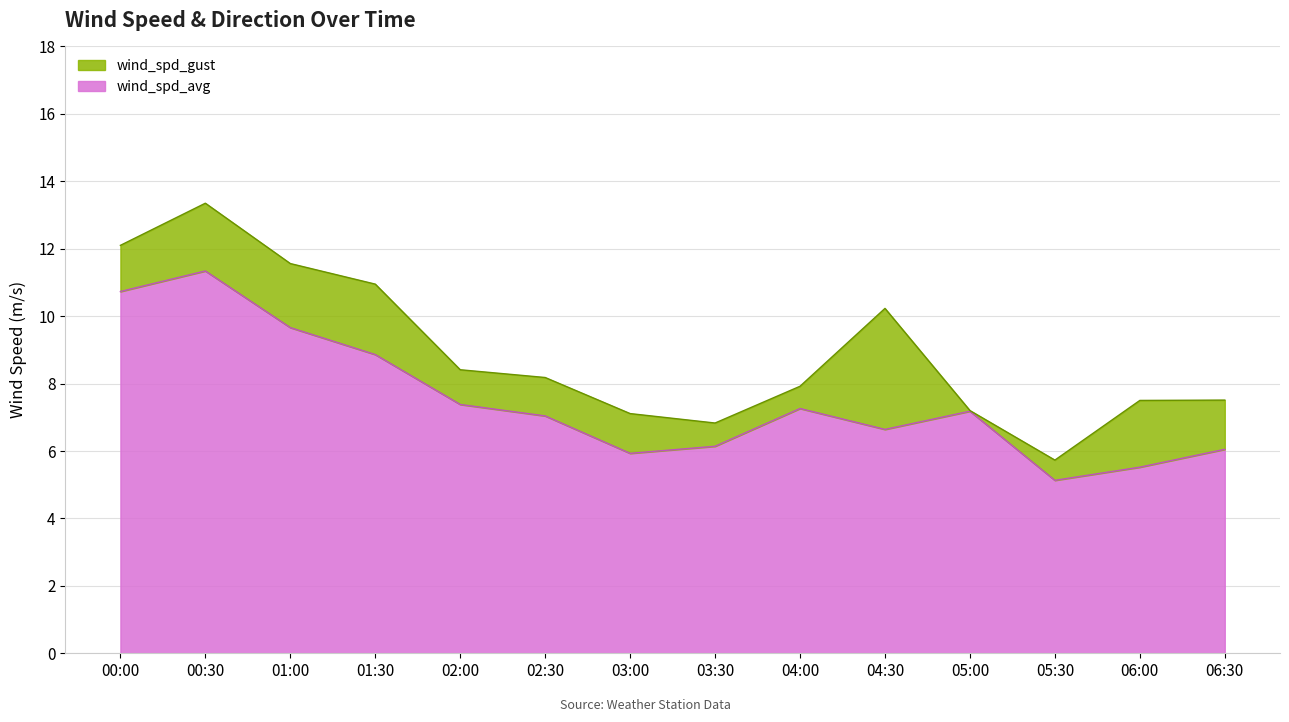

Which series has the largest total across all categories?

wind_spd_gust